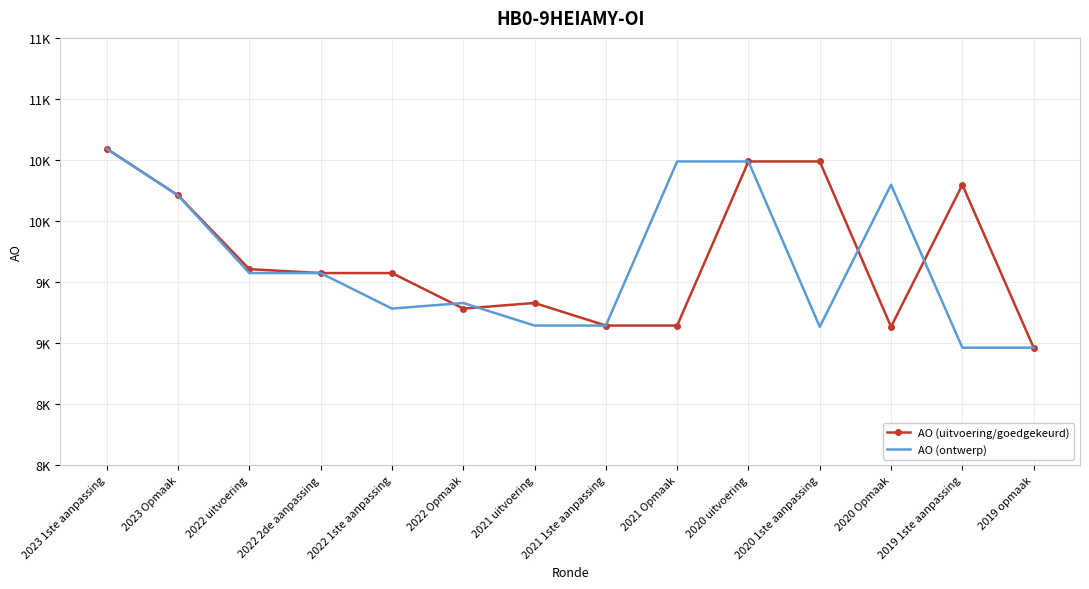

What are all the series names shown in the legend?

AO (uitvoering/goedgekeurd), AO (ontwerp)